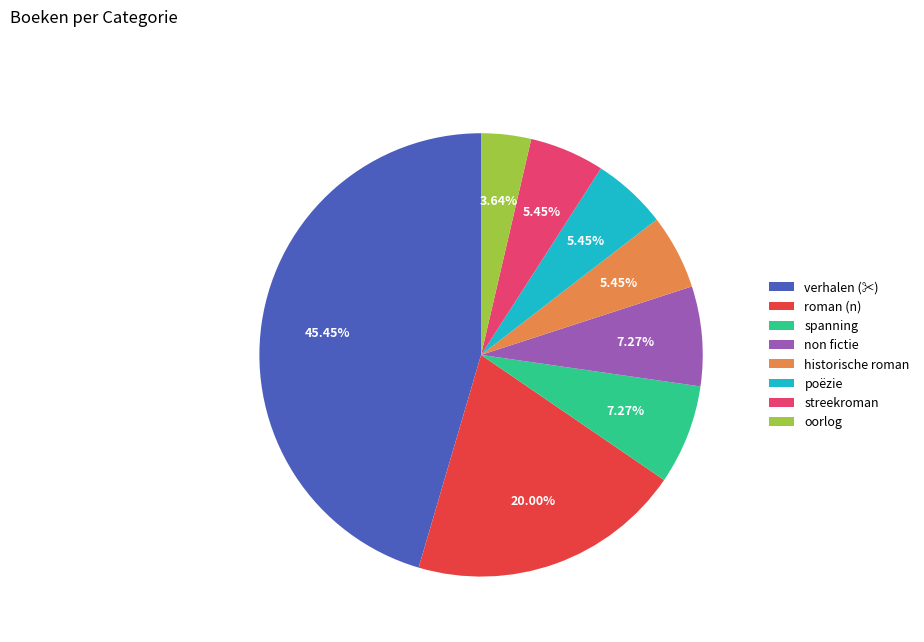

Combined, do roman (n) and non fictie account for over 50%?

No